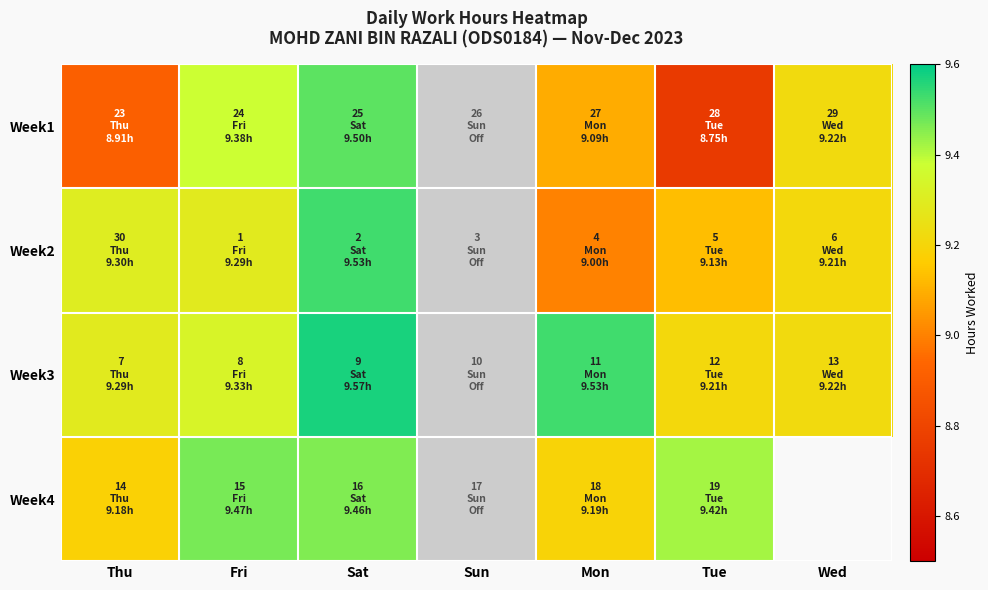

What is the highest value of the Week4 series?

9.5